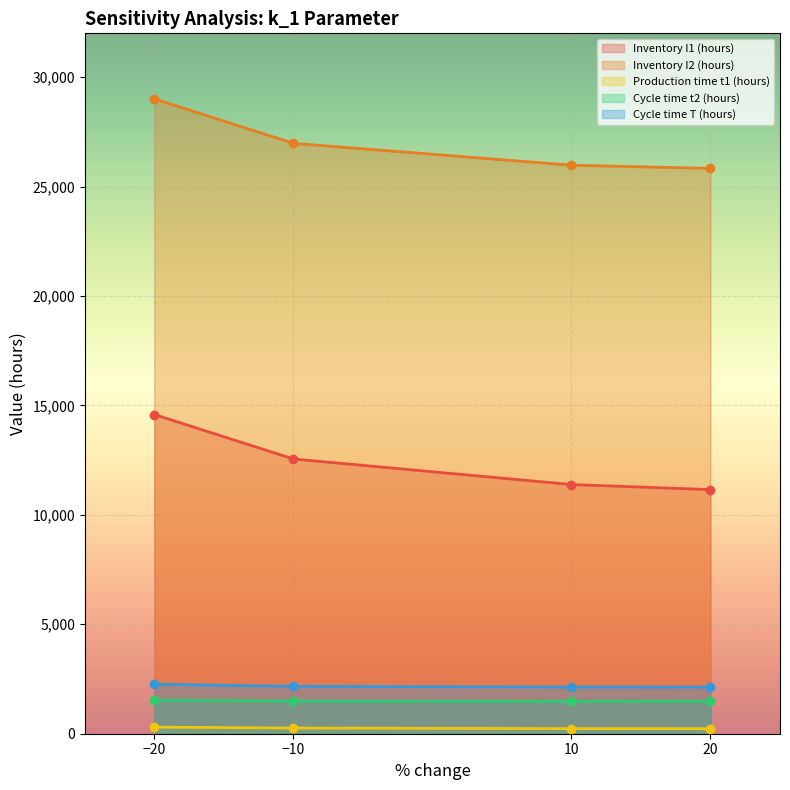

At how many categories does at least one series exceed 4709?

4